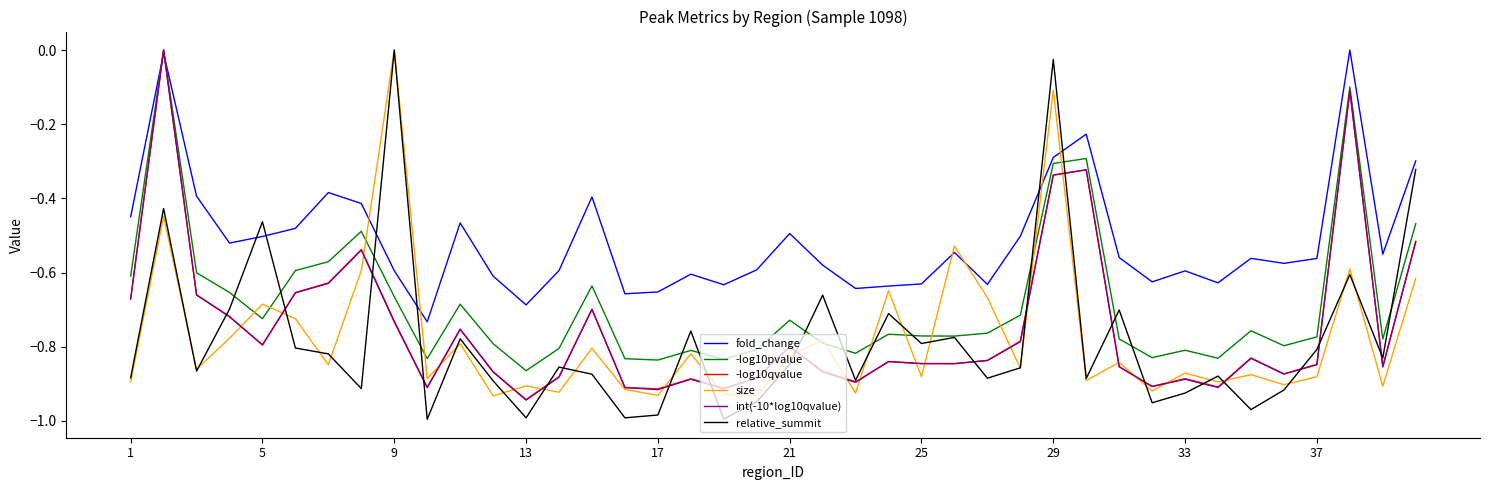

How many lines are shown in the chart?

6